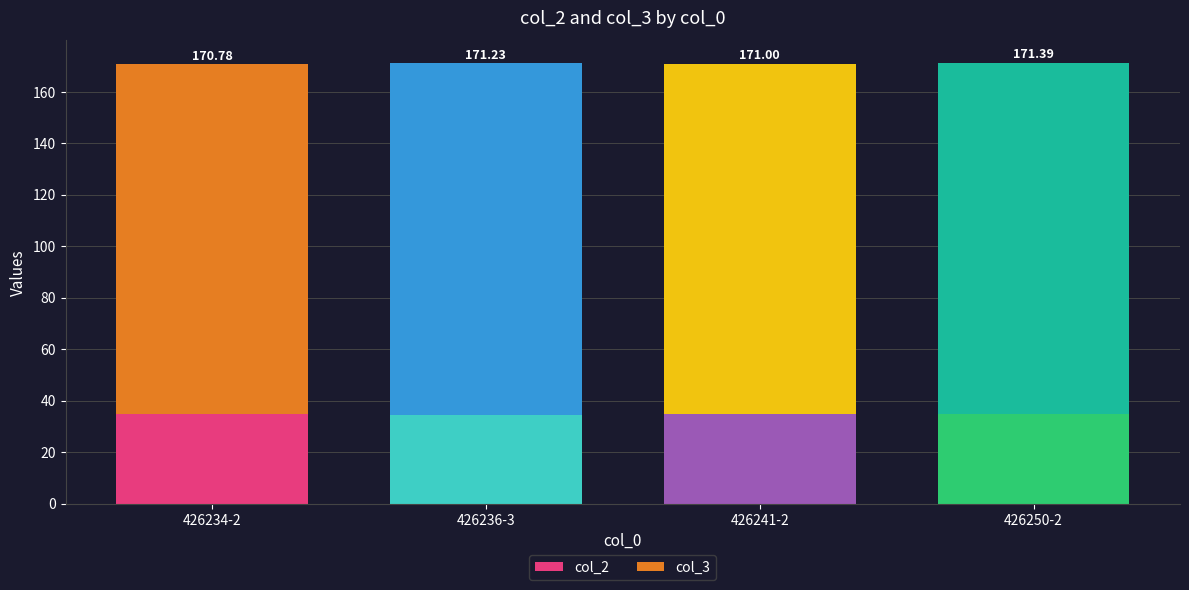

Does the chart contain stacked bars?

Yes